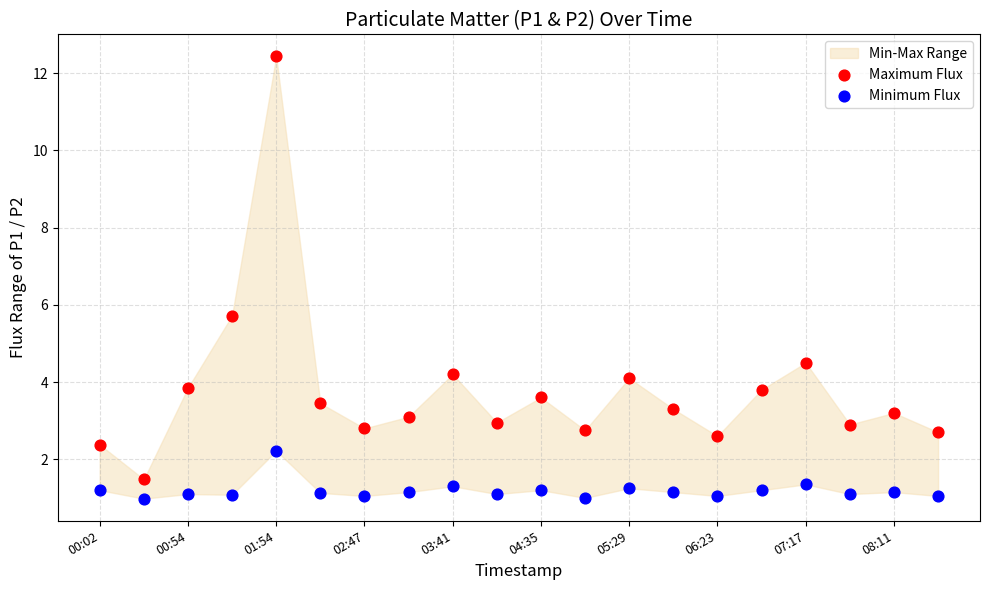

Which series contains the highest Y value?

Maximum Flux